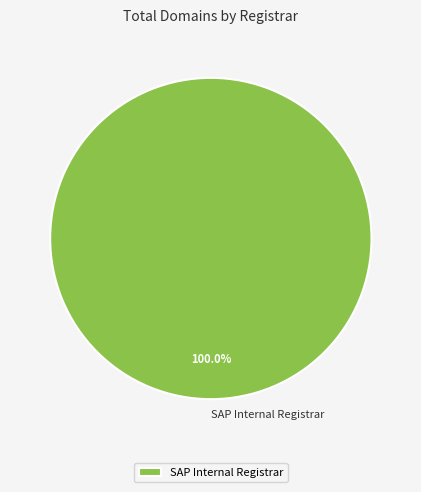

Does any single category account for the majority?

Yes